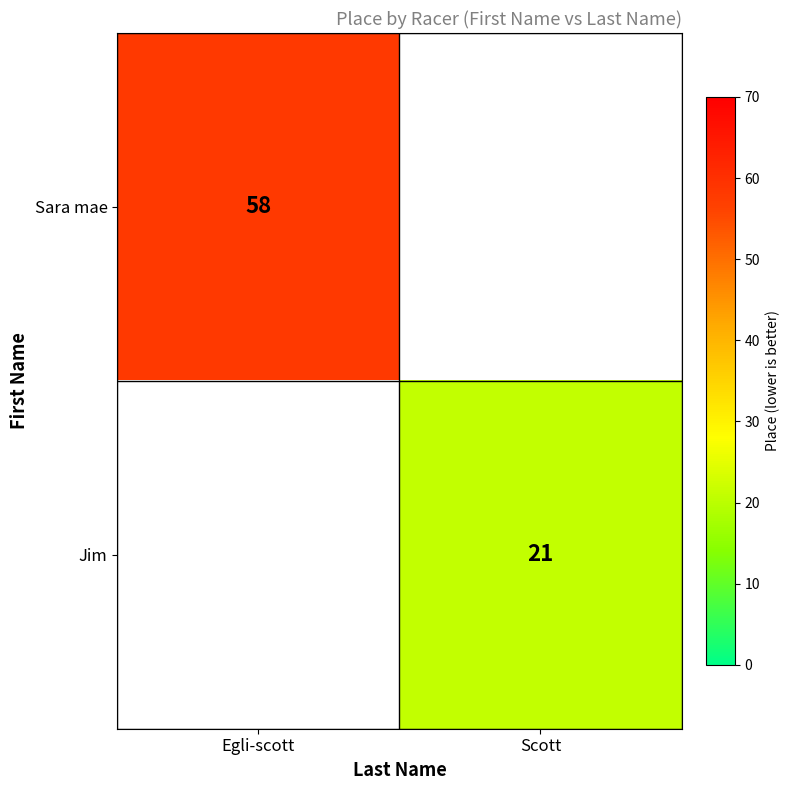

At which category does the chart reach its minimum across all series?

Scott